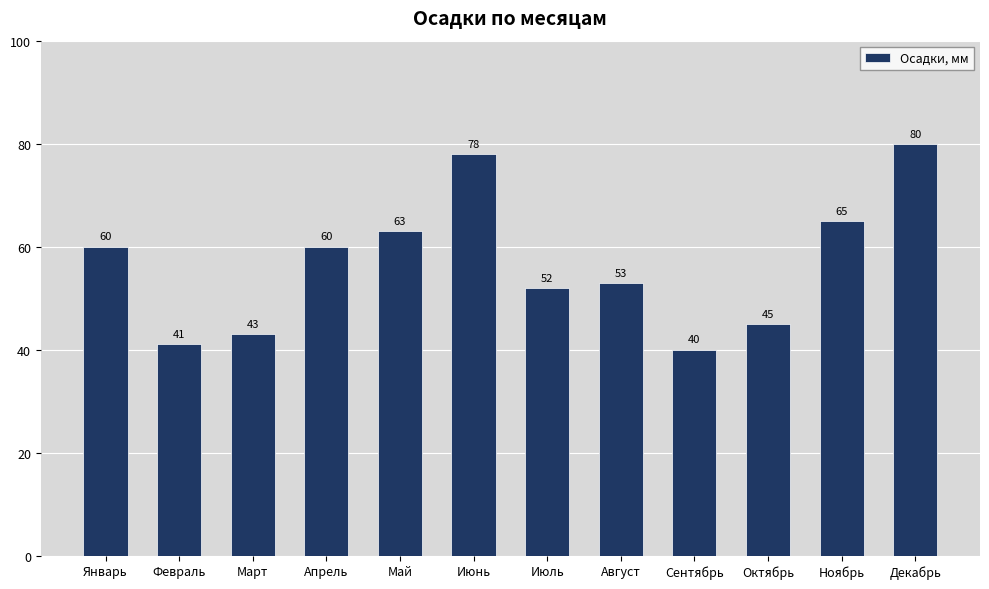

Which has a higher value, Май or Январь?

Май